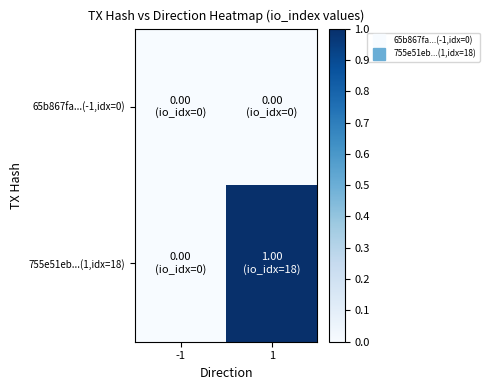

Reading right to left, list all the values displayed in this chart.

65b867fa...(-1,idx=0): 1=0	-1=0
755e51eb...(1,idx=18): 1=1	-1=0